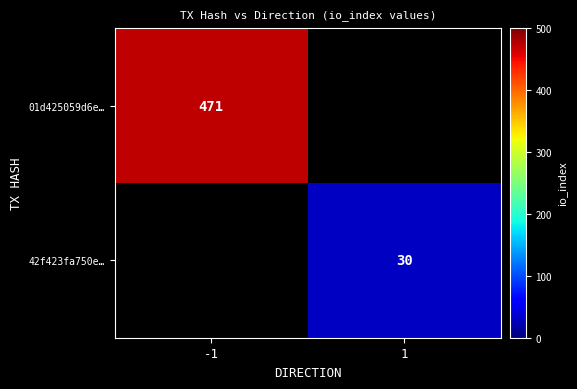

Between 1 and -1, which is larger?

-1